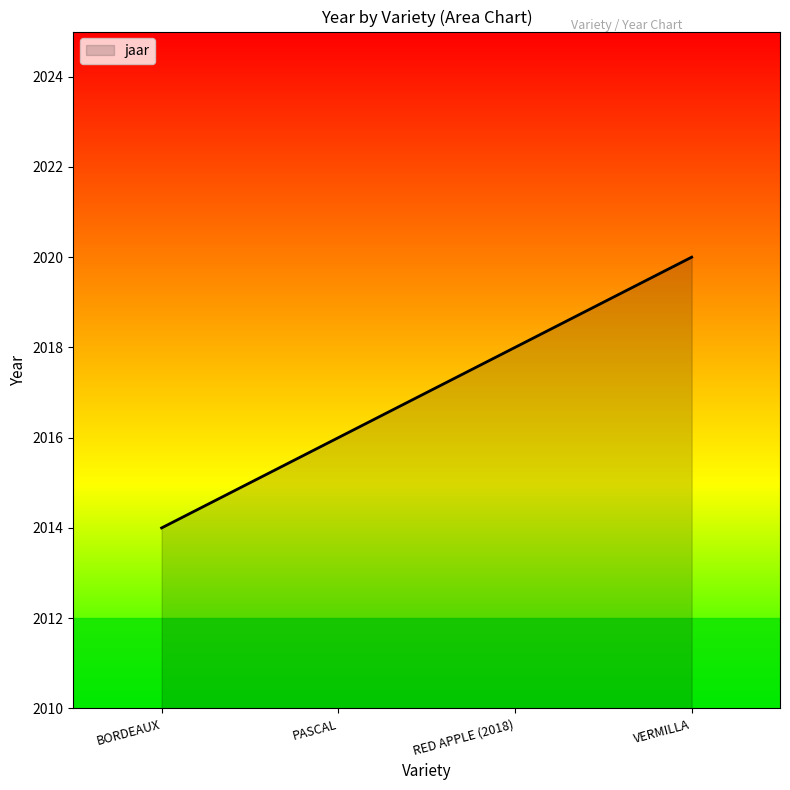

What is the average value?

2017